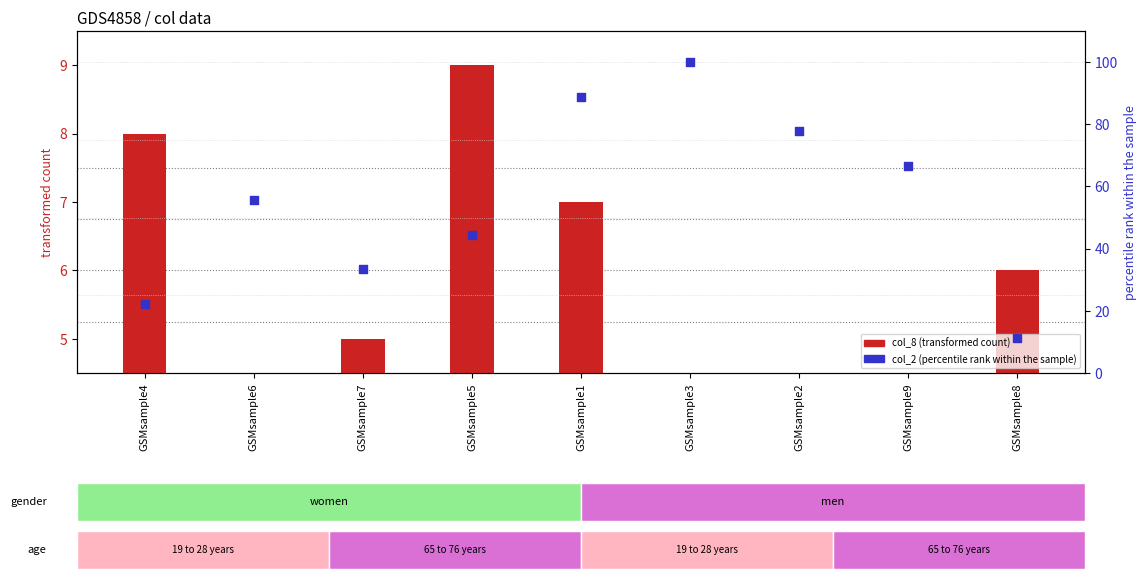

Which series has the largest total across all categories?

col_2 (percentile rank within the sample)